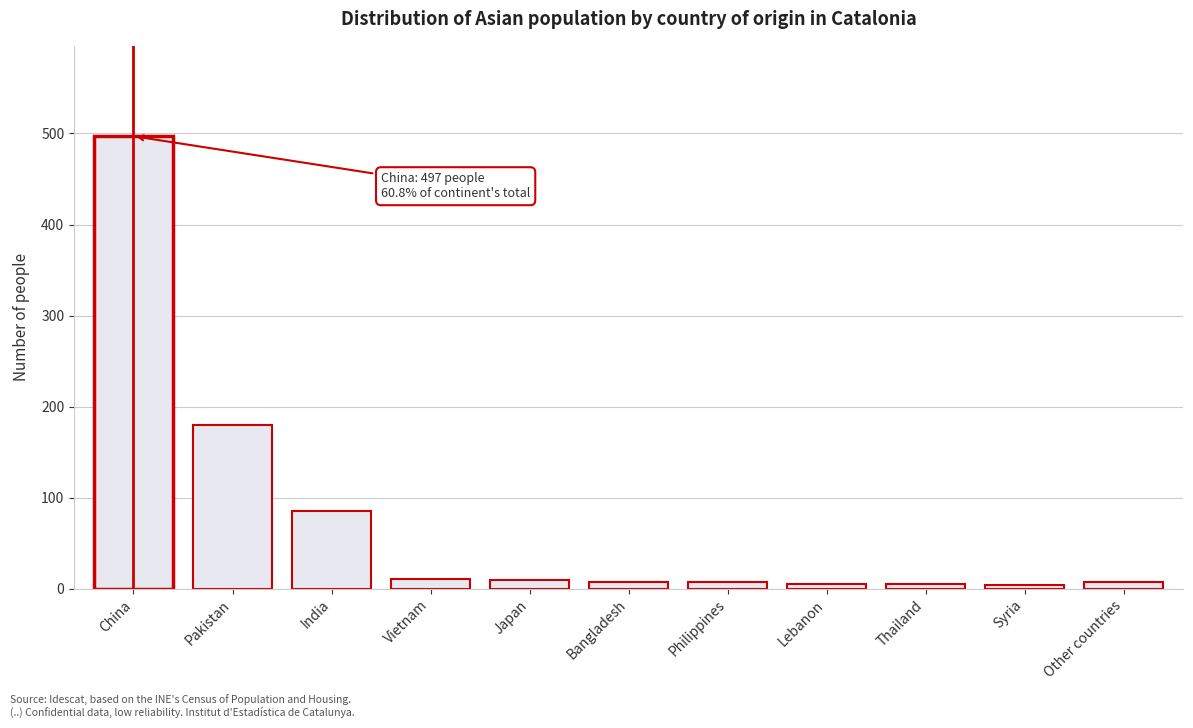

At which label is the value closest to 250?

Pakistan